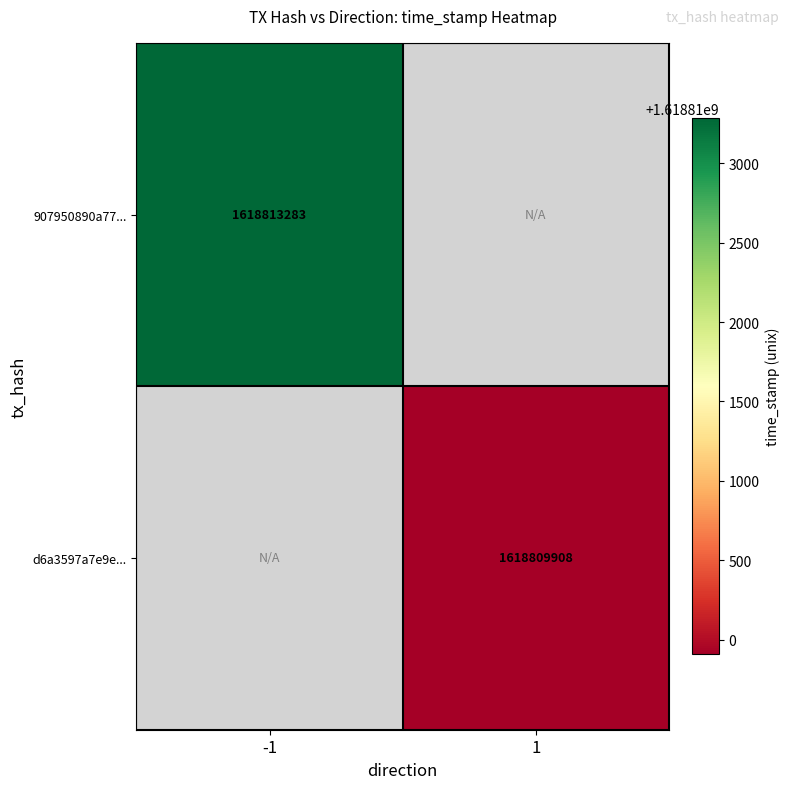

The value of 907950890a77... at -1 is 1618813283. True or false?

True